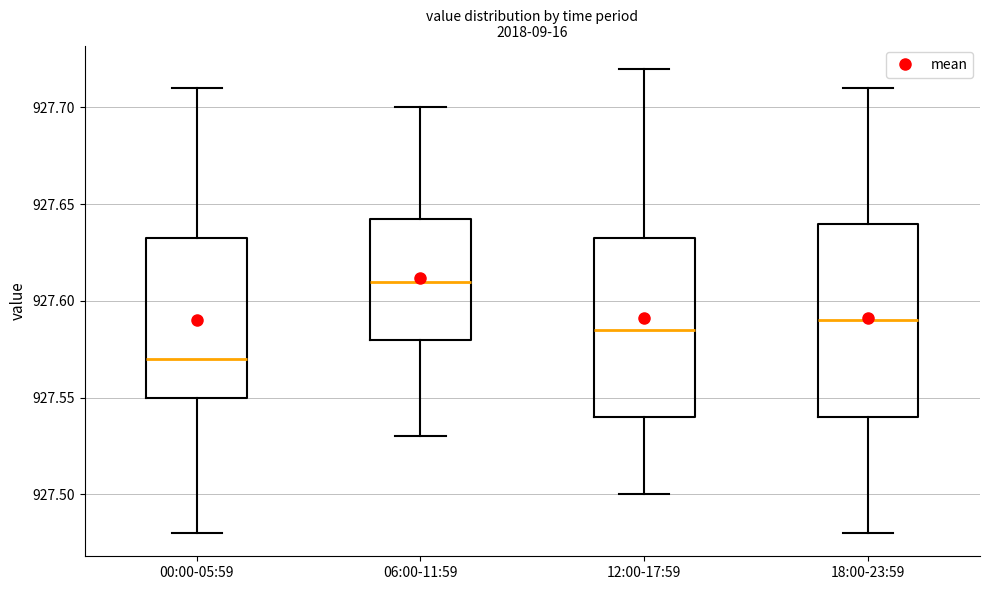

Where does the lower whisker of the box for 18:00-23:59 end on the y-axis? The values are not printed on the chart, so give them approximately, as read against the axis.

927.480